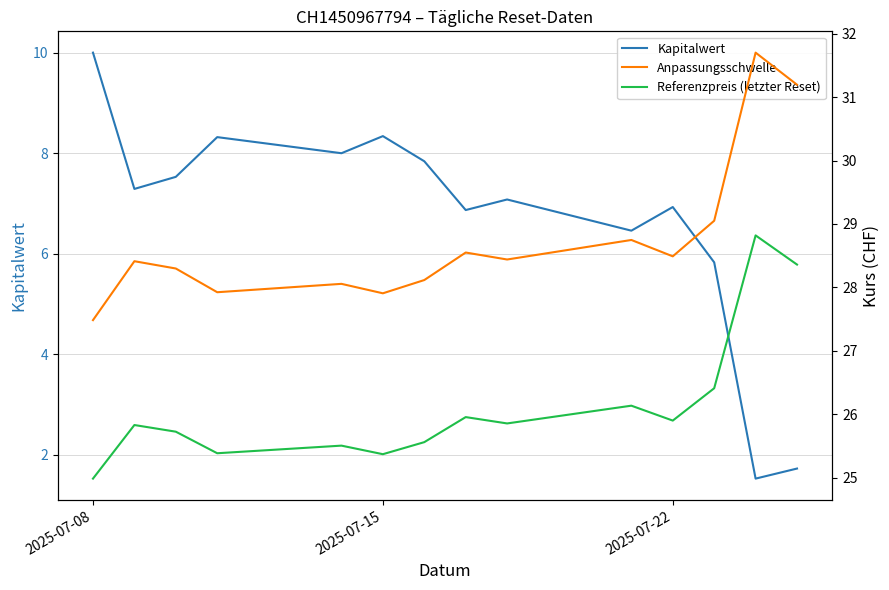

What is the smallest value displayed?

1.5